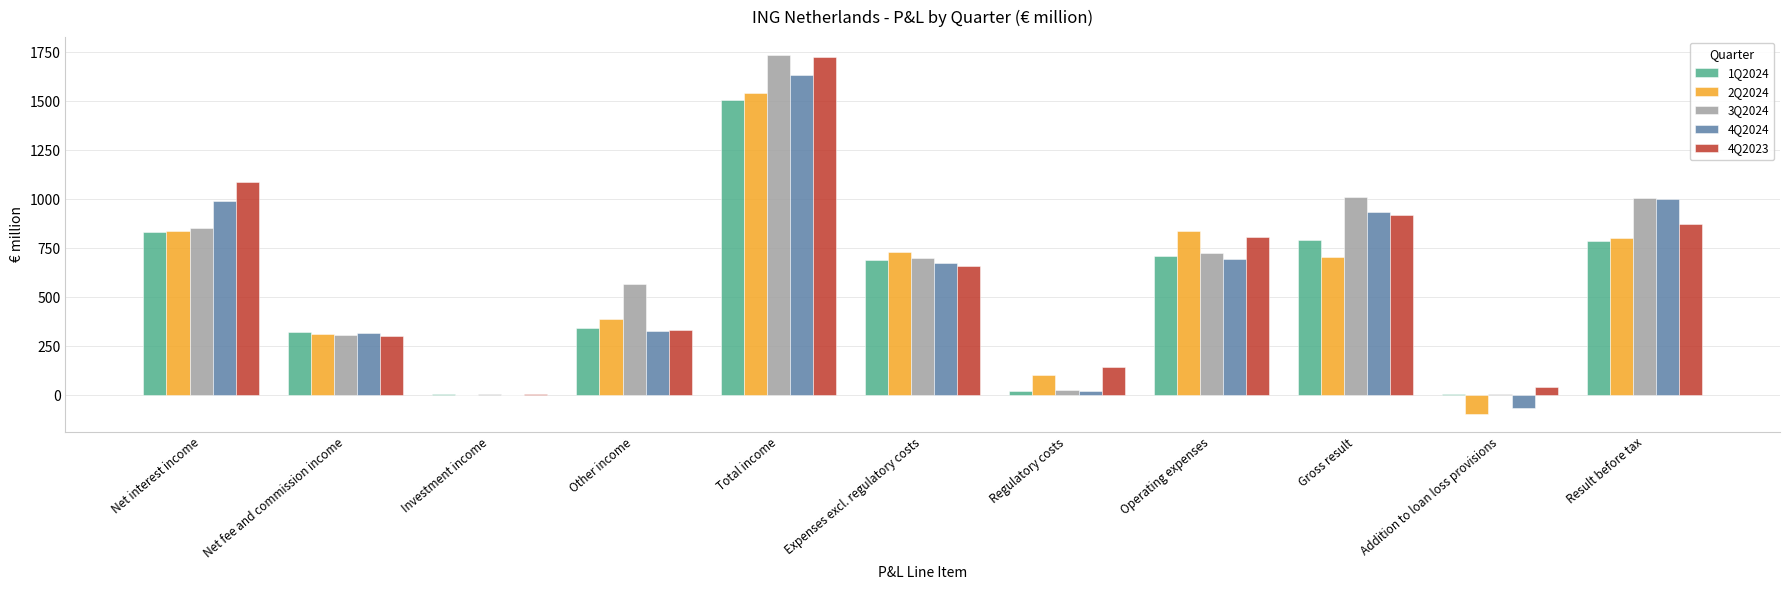

Which category has the highest value in the 4Q2024 series?

Total income